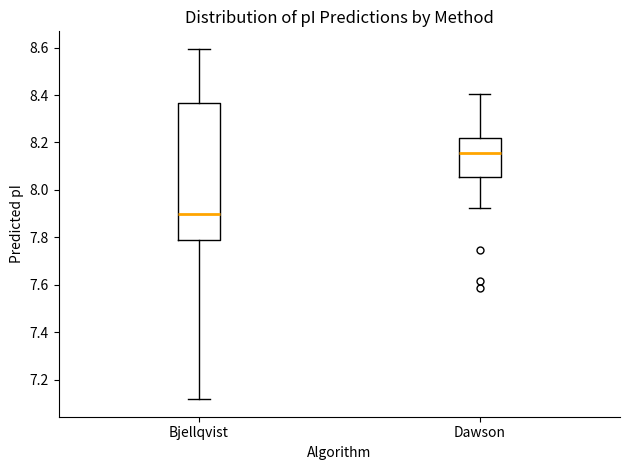

Reading left to right, transcribe this box plot: for each box, give where its median line is, the range the box spans, and where its two whiskers end, as read against the y-axis. The values are not printed on the chart, so give them approximately, as read against the axis.

Bjellqvist: median 7.90, box 7.80 to 8.36, whiskers 7.12 to 8.60
Dawson: median 8.16, box 8.06 to 8.22, whiskers 7.92 to 8.40